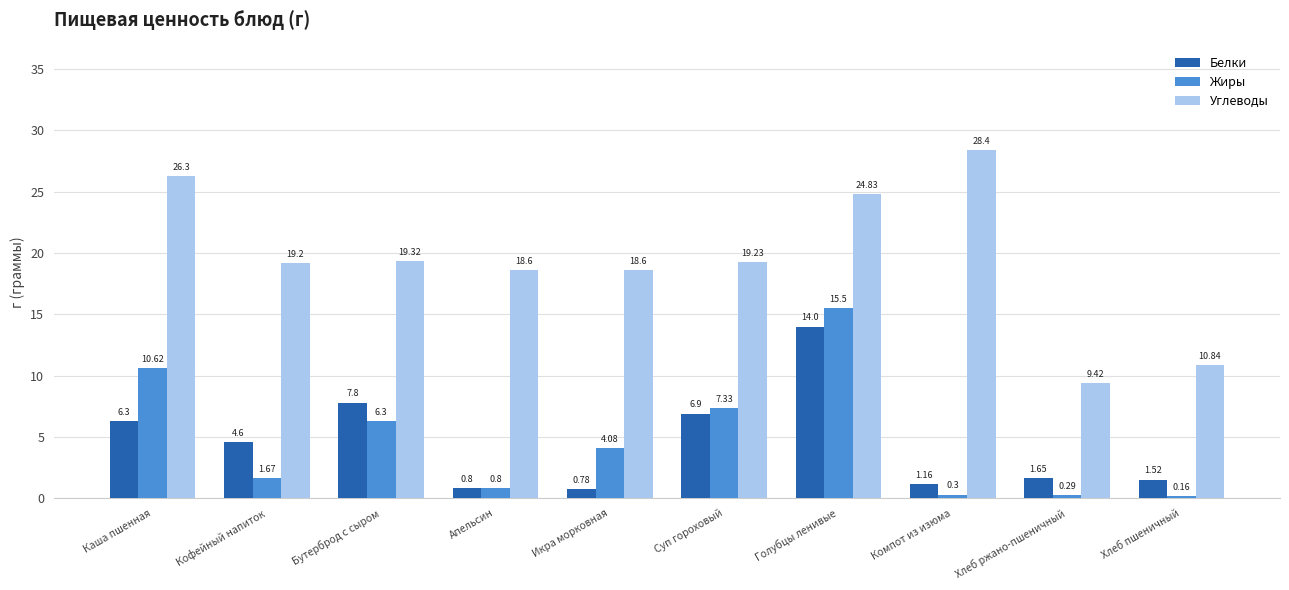

What is the label of the 5th bar from the right?

Суп гороховый